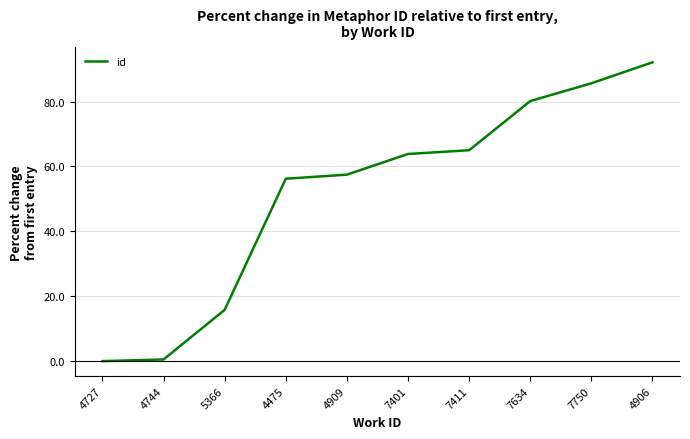

What is the change in value from 7411 to 7750?

+20.6